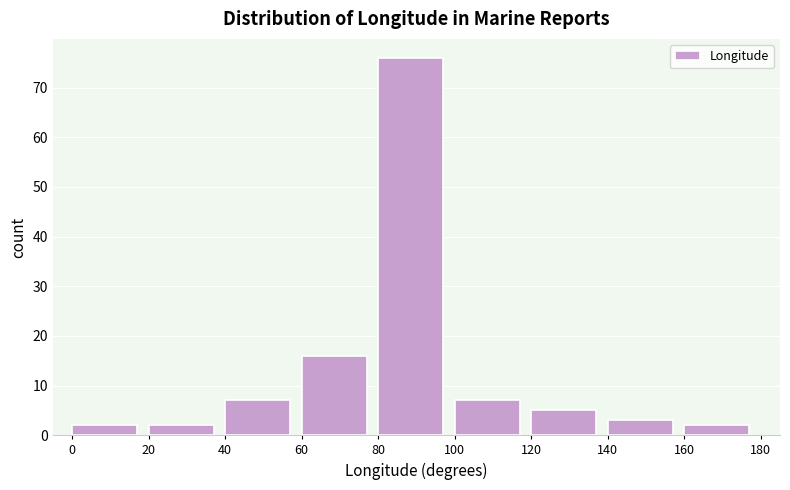

Over which range of the x-axis is the bar tallest?

80 to 100